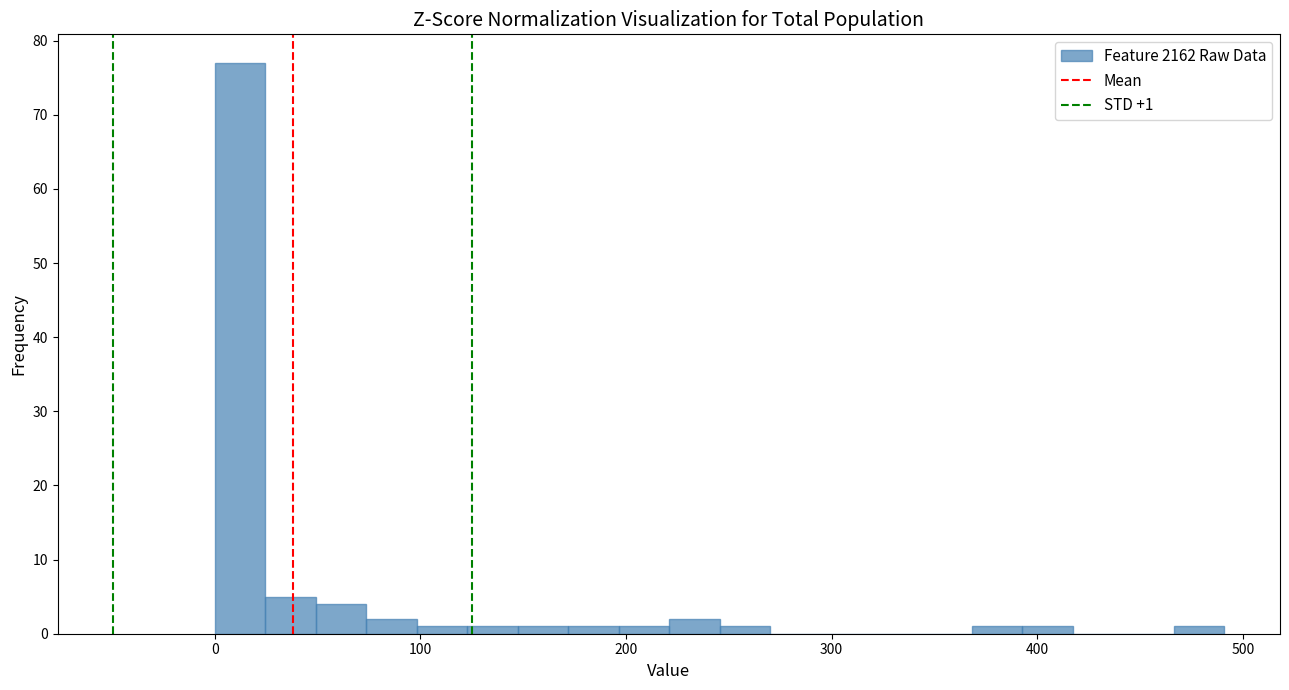

Read against the x-axis, roughly where is the centre of the tallest bar?

10